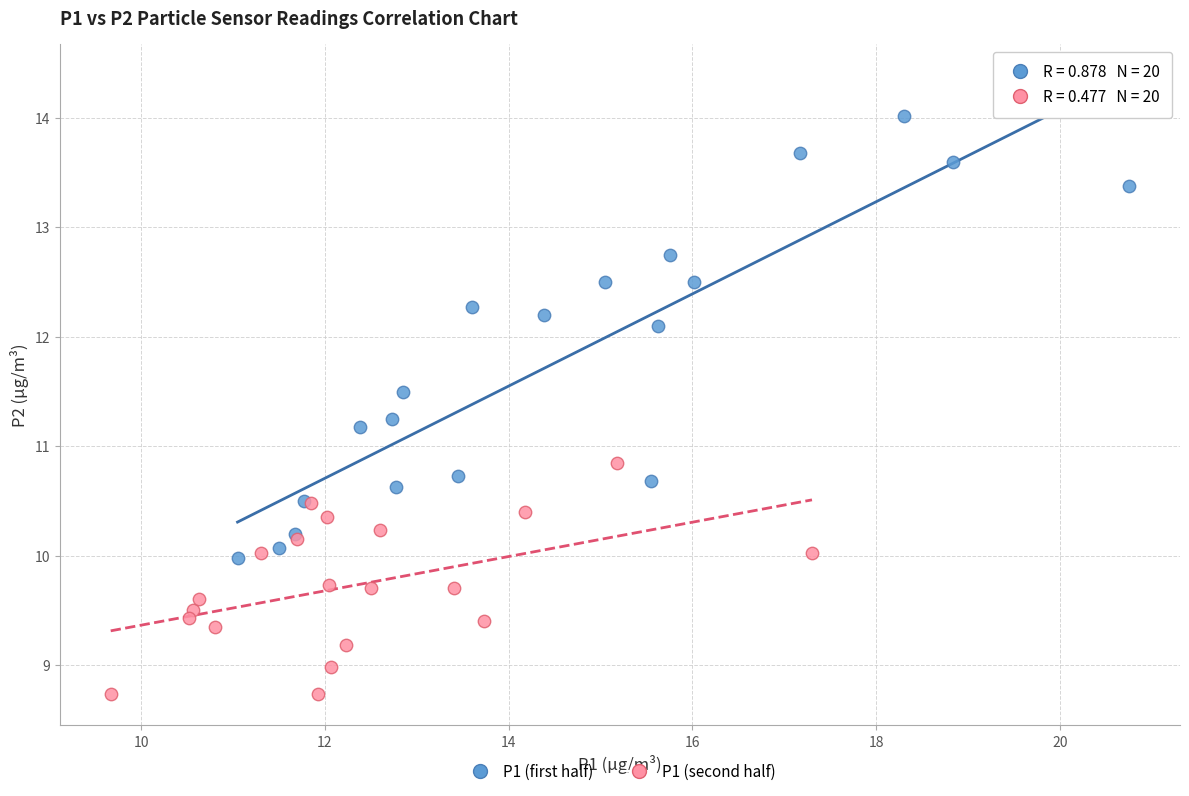

Which series contains the highest Y value?

P1 (first half)